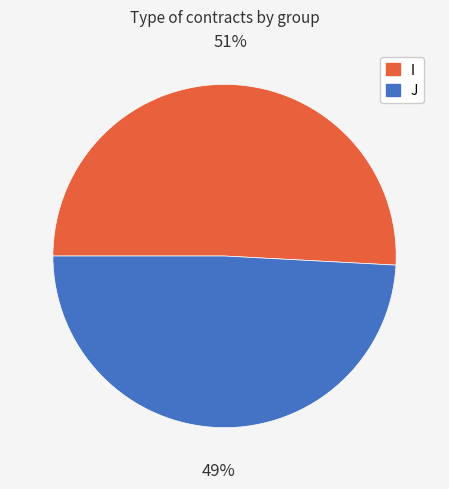

True or false: I accounts for 37% of the total.

False